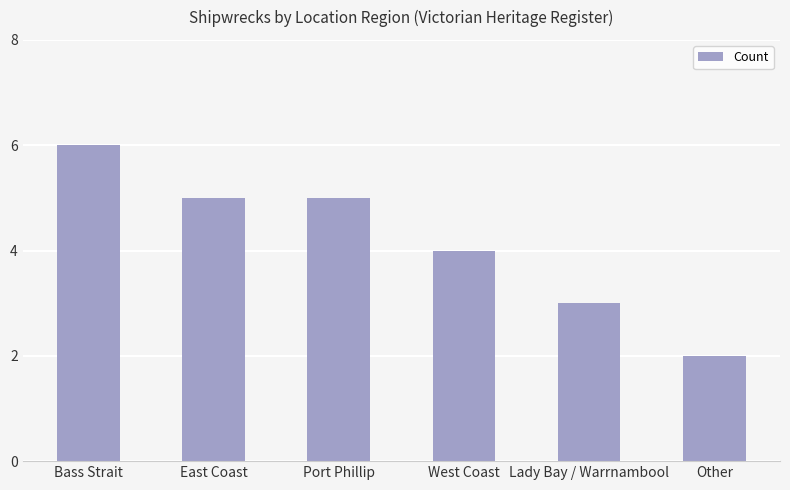

Between East Coast and Lady Bay / Warrnambool, which is larger?

East Coast